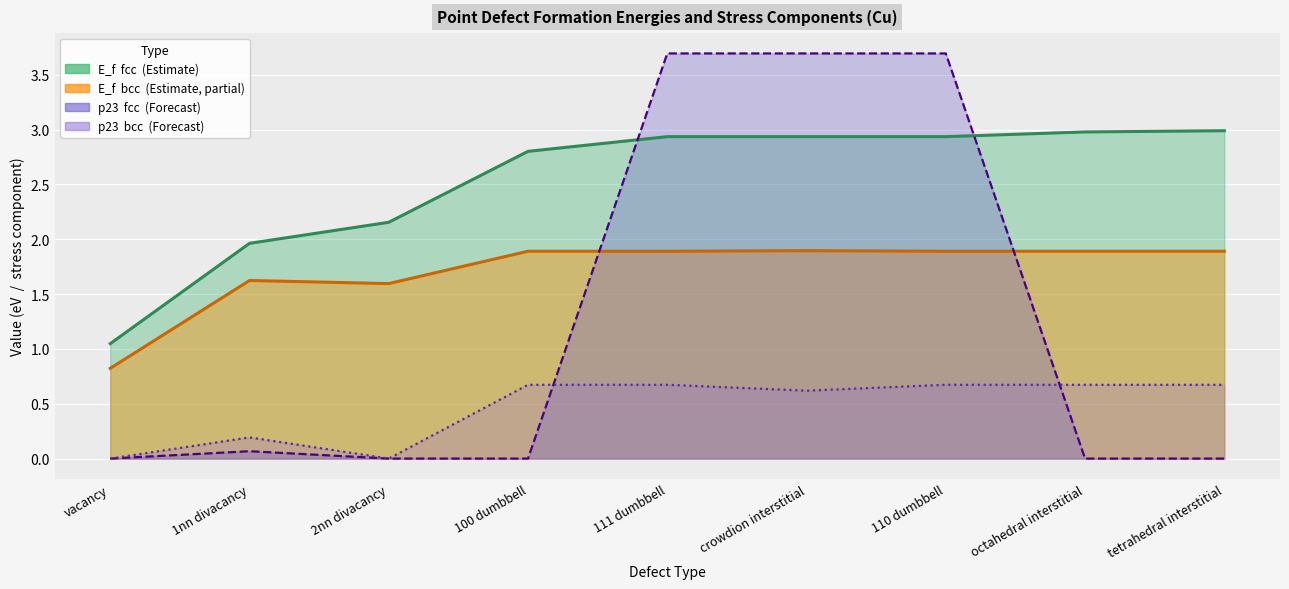

Reading left to right, what are all the values shown in this chart?

E_f (fcc): vacancy=1.0	1nn divacancy=2.0	2nn divacancy=2.2	100 dumbbell=2.8	111 dumbbell=2.9	crowdion interstitial=2.9	110 dumbbell=2.9	octahedral interstitial=3.0	tetrahedral interstitial=3.0
E_f (bcc): vacancy=0.8	1nn divacancy=1.6	2nn divacancy=1.6	100 dumbbell=1.9	111 dumbbell=1.9	crowdion interstitial=1.9	110 dumbbell=1.9	octahedral interstitial=1.9	tetrahedral interstitial=1.9